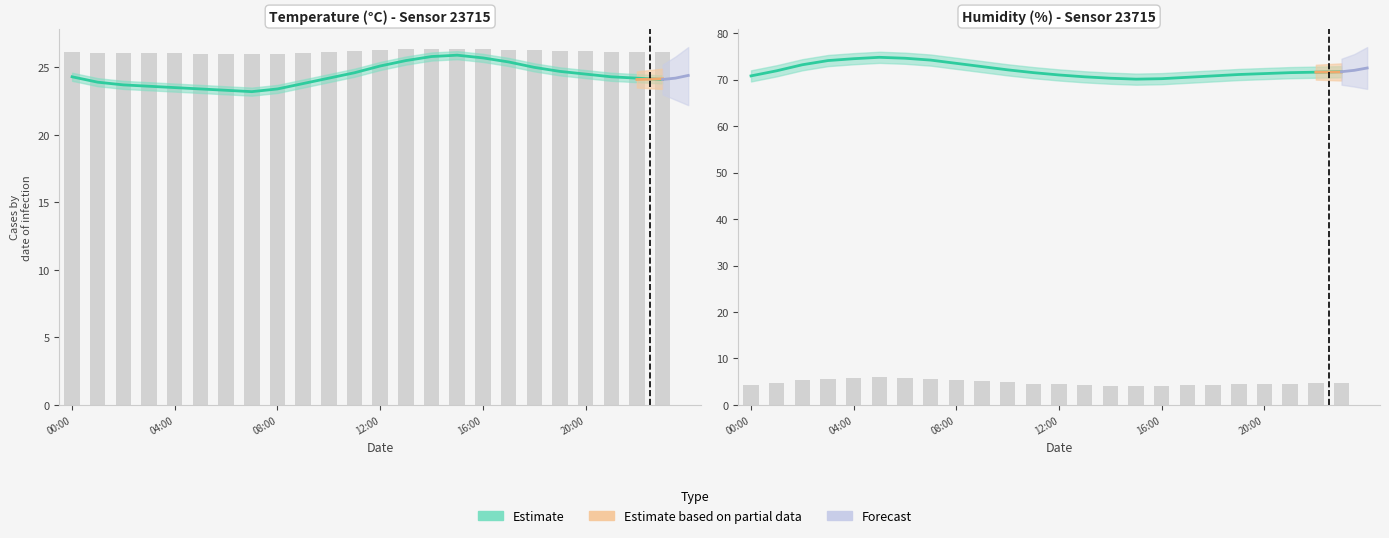

List the labels in order of humidity value, largest first.

05:00, 06:00, 04:00, 07:00, 03:00, 08:00, 02:00, 09:00, 10:00, 01:00, 23:00, 22:00, 11:00, 21:00, 20:00, 19:00, 12:00, 00:00, 18:00, 13:00, 17:00, 14:00, 16:00, 15:00